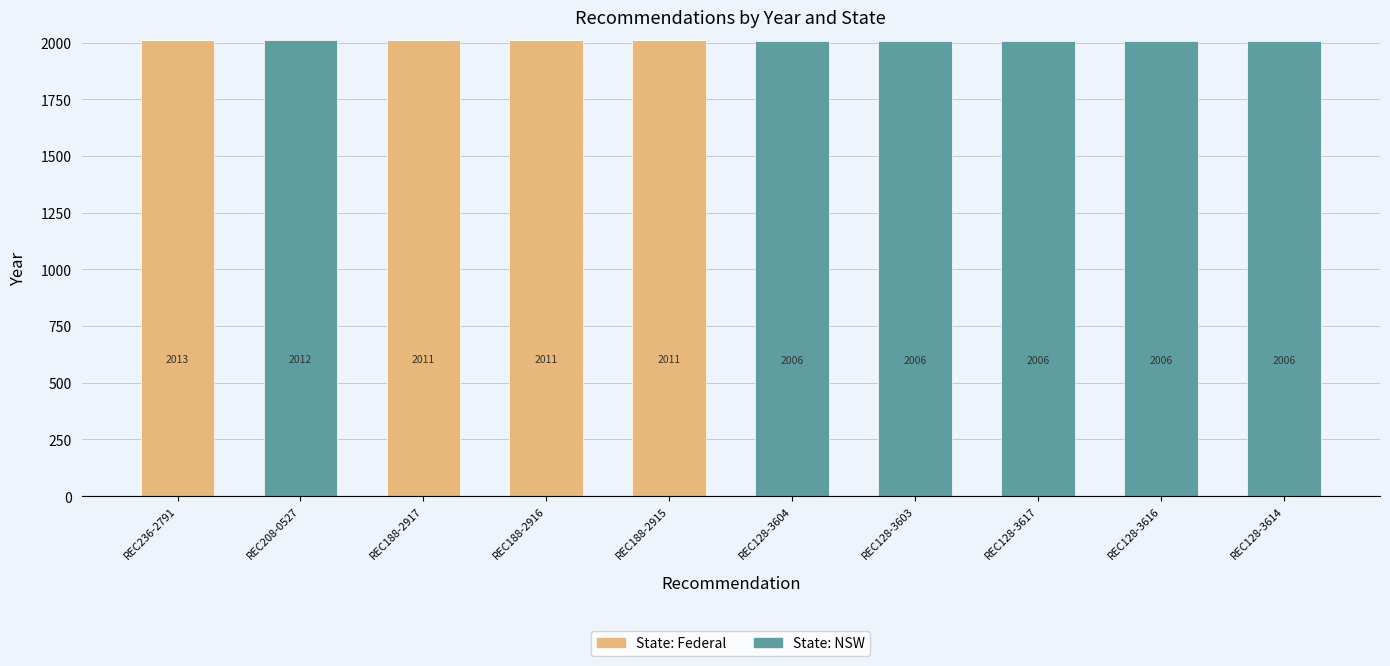

What is the highest value of the State: Federal series?

2013